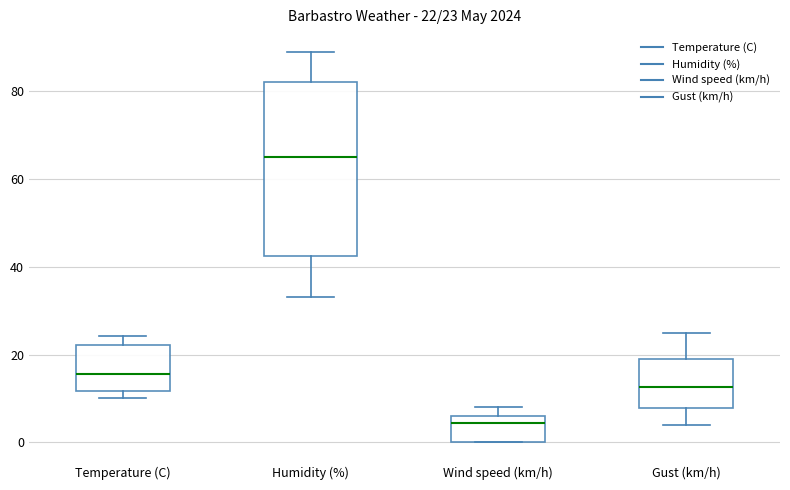

Comparing the boxes themselves (not the whiskers), which one is the tallest?

Humidity (%)